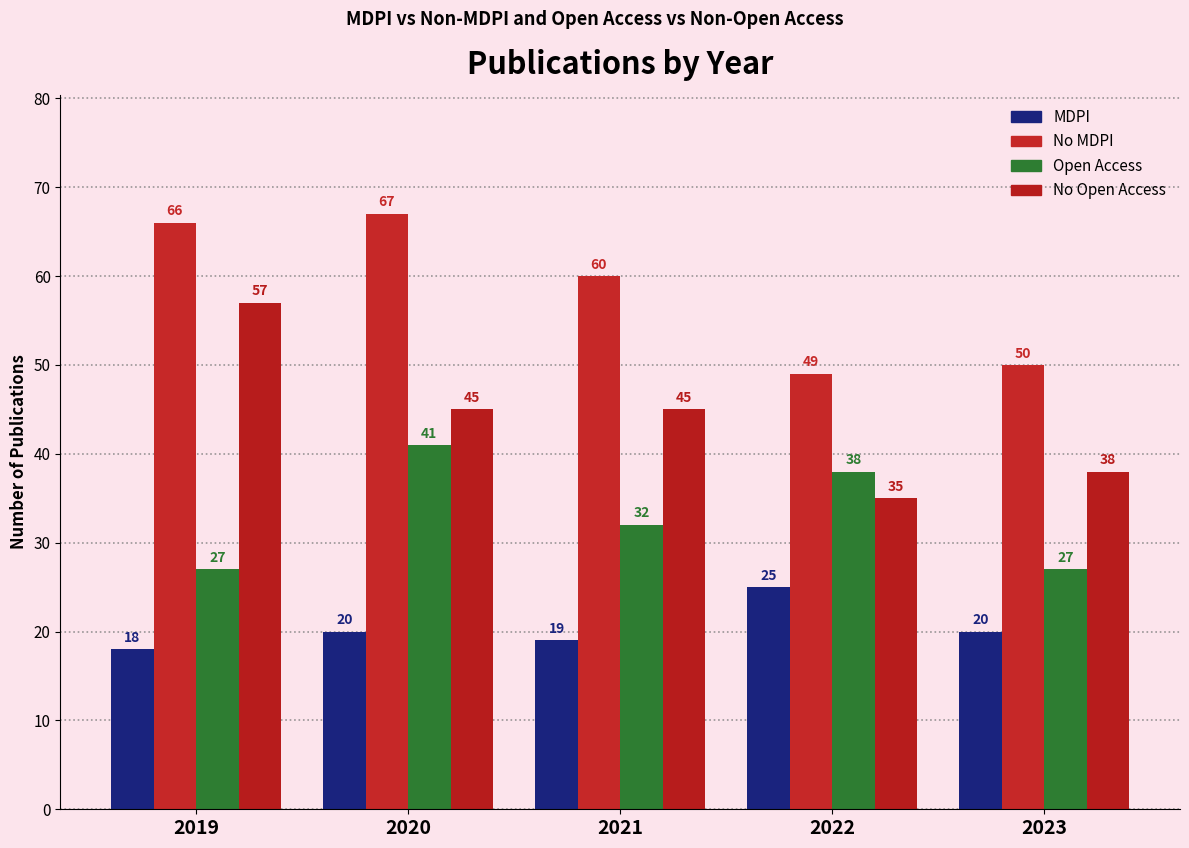

How many data points in No Open Access are less than 45?

2